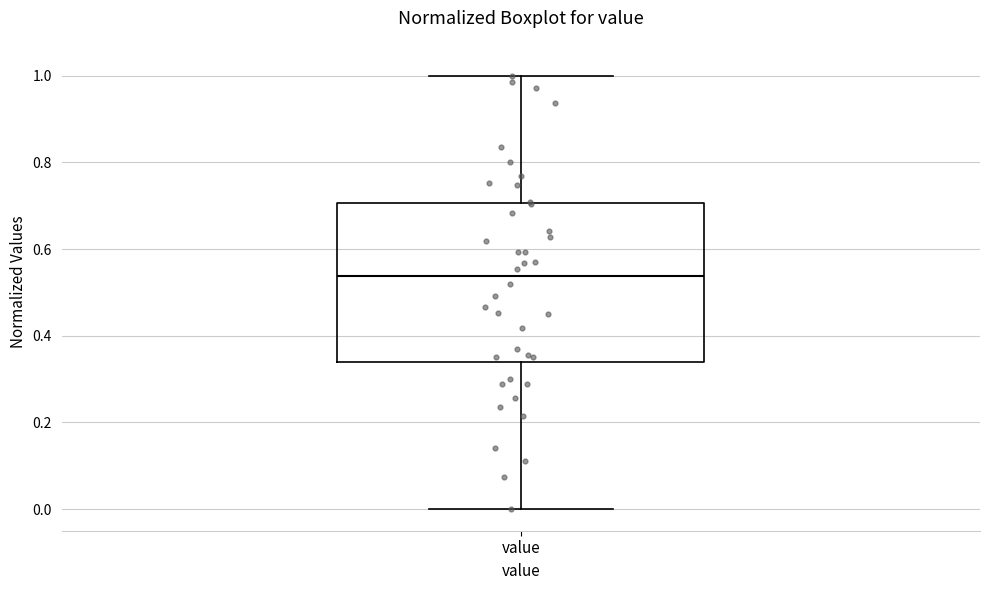

Read this box plot against the y-axis: the position of the median line, the range covered by the box, and the ends of both whiskers. The values are not printed on the chart, so give them approximately, as read against the axis.

median 0.54, box 0.34 to 0.70, whiskers 0.00 to 1.00